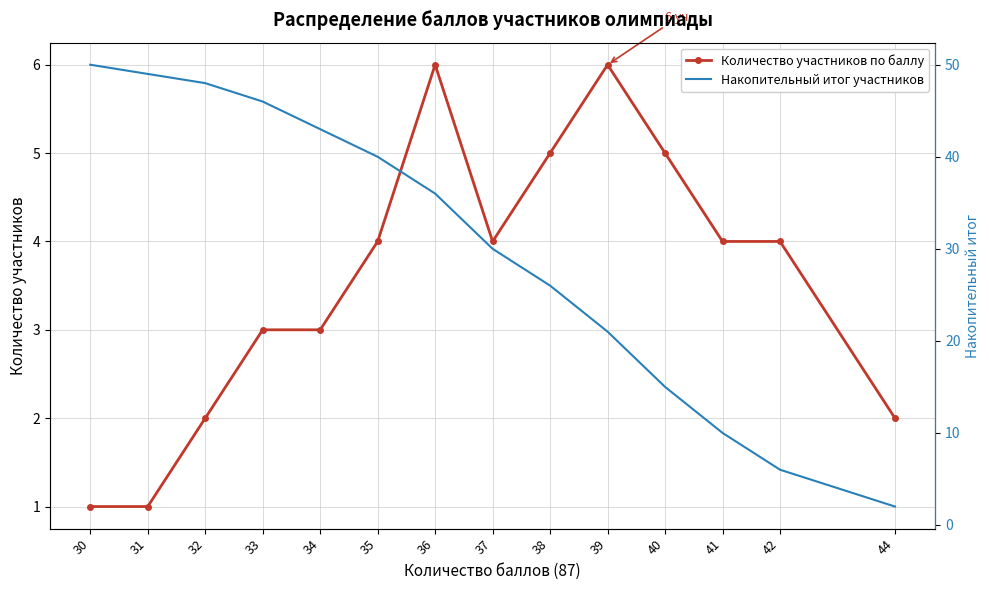

How many categories are shown in the chart?

14